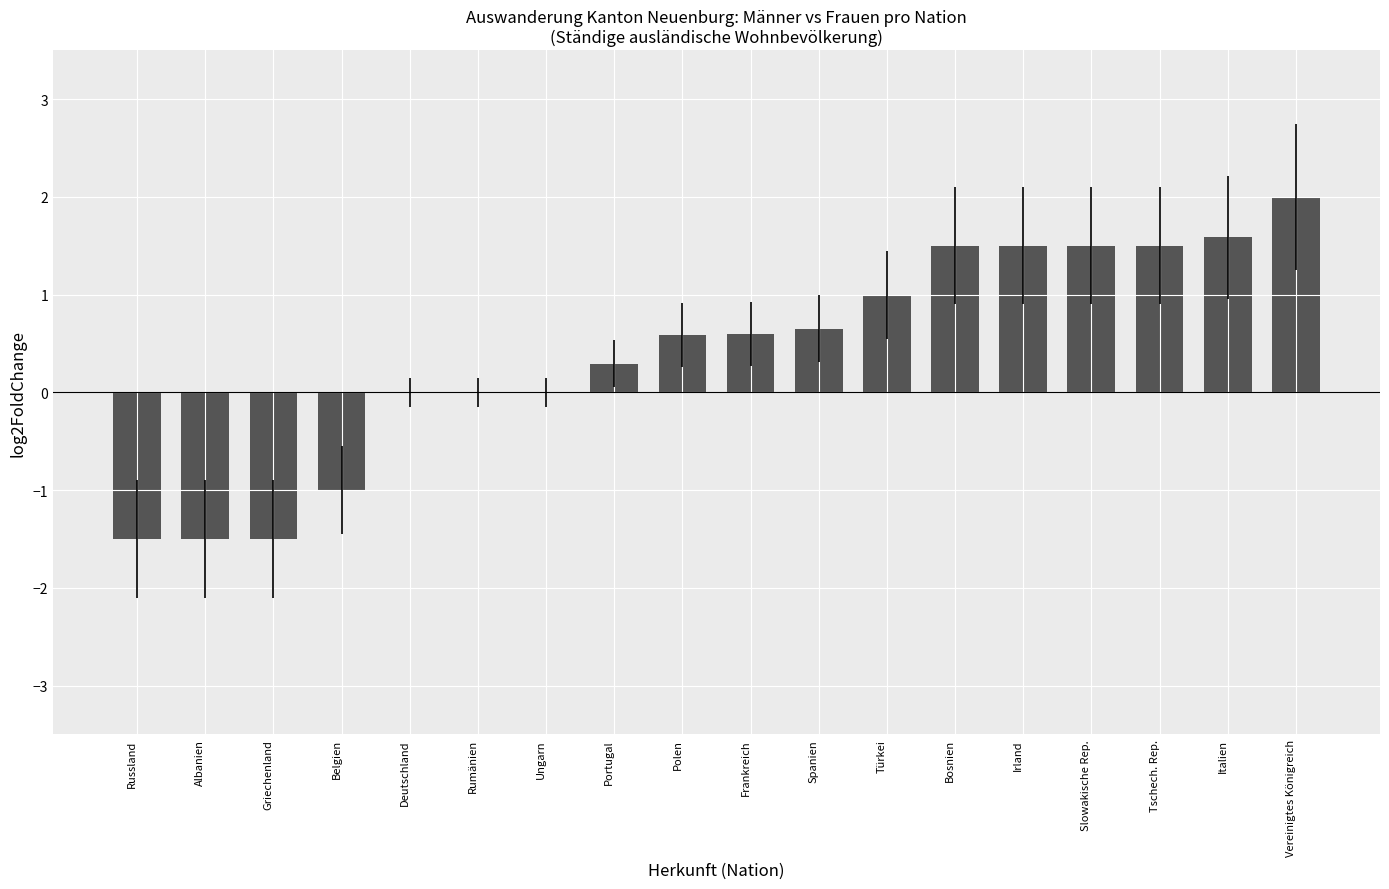

How many categories are shown in the chart?

18